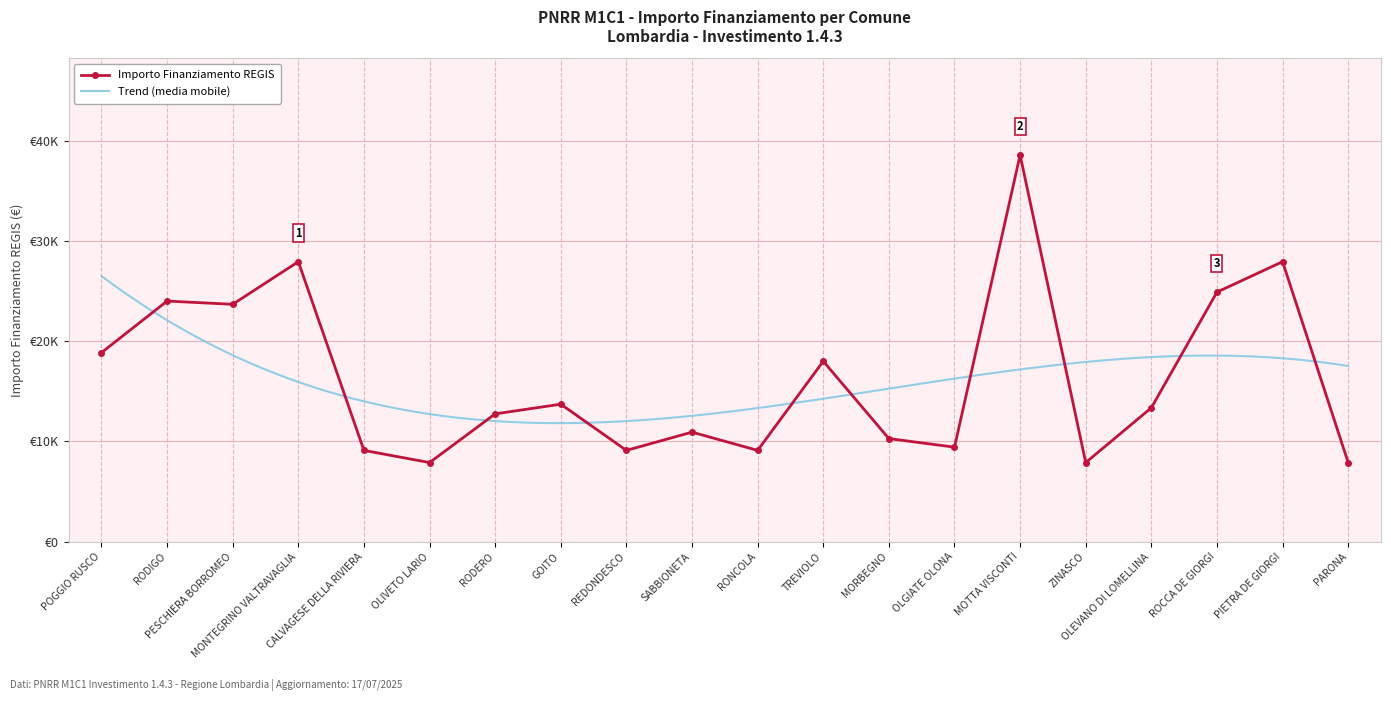

True or false: the data shows 18796 at GOITO.

False